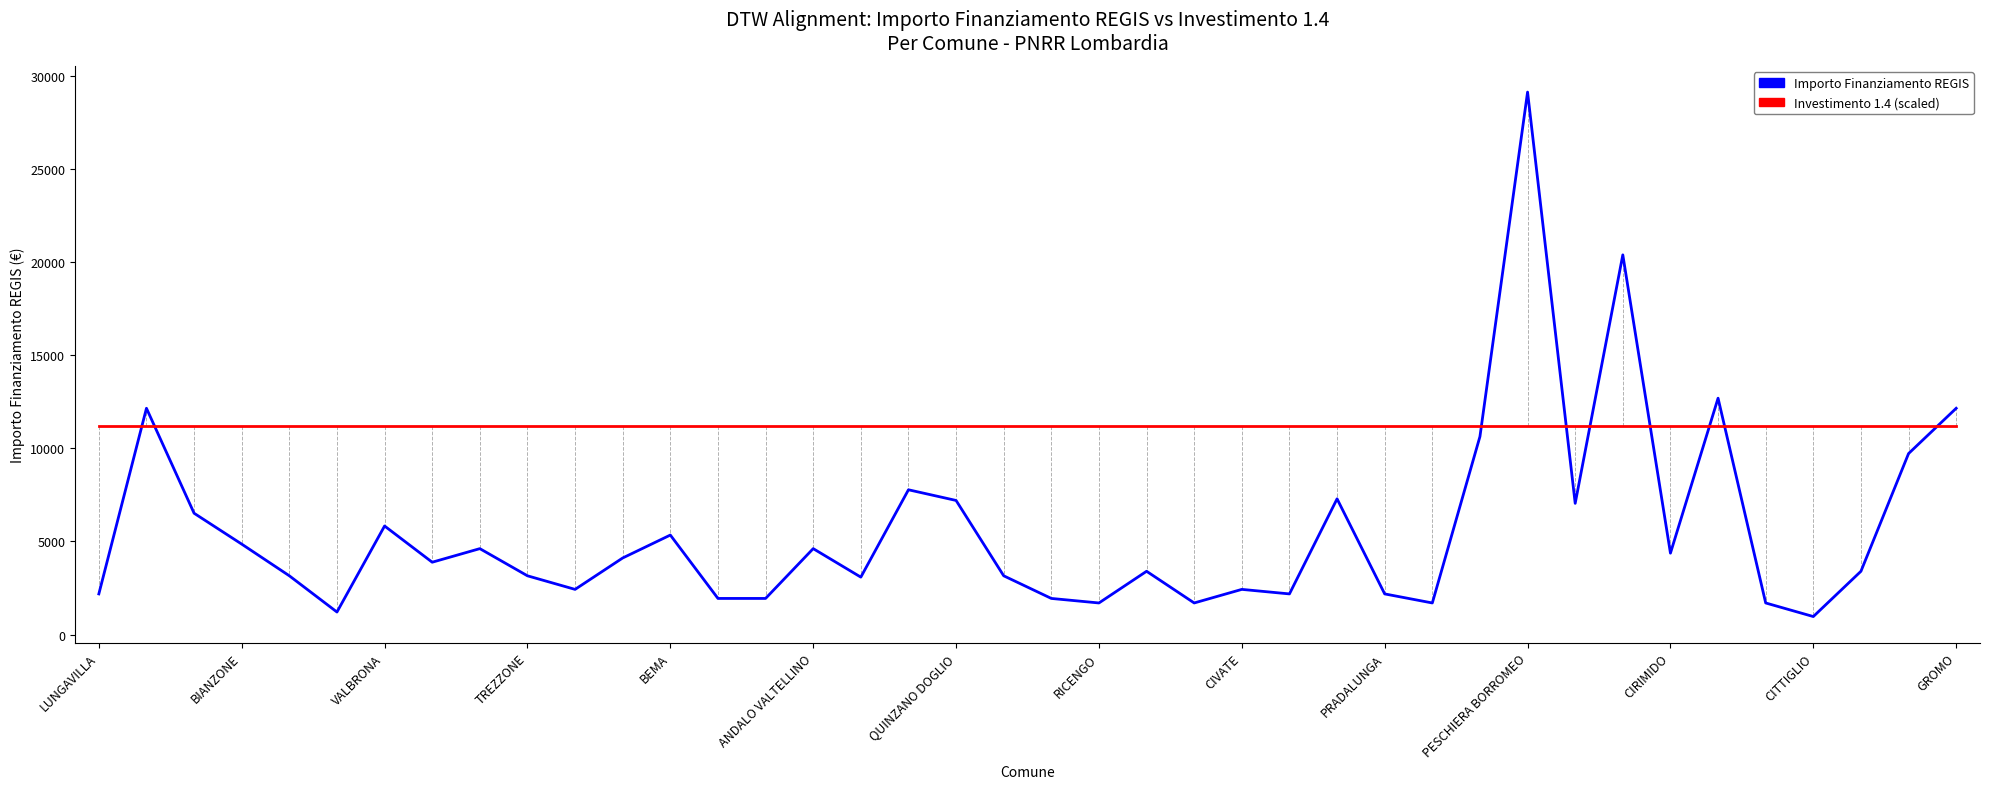

How many lines are shown in the chart?

2